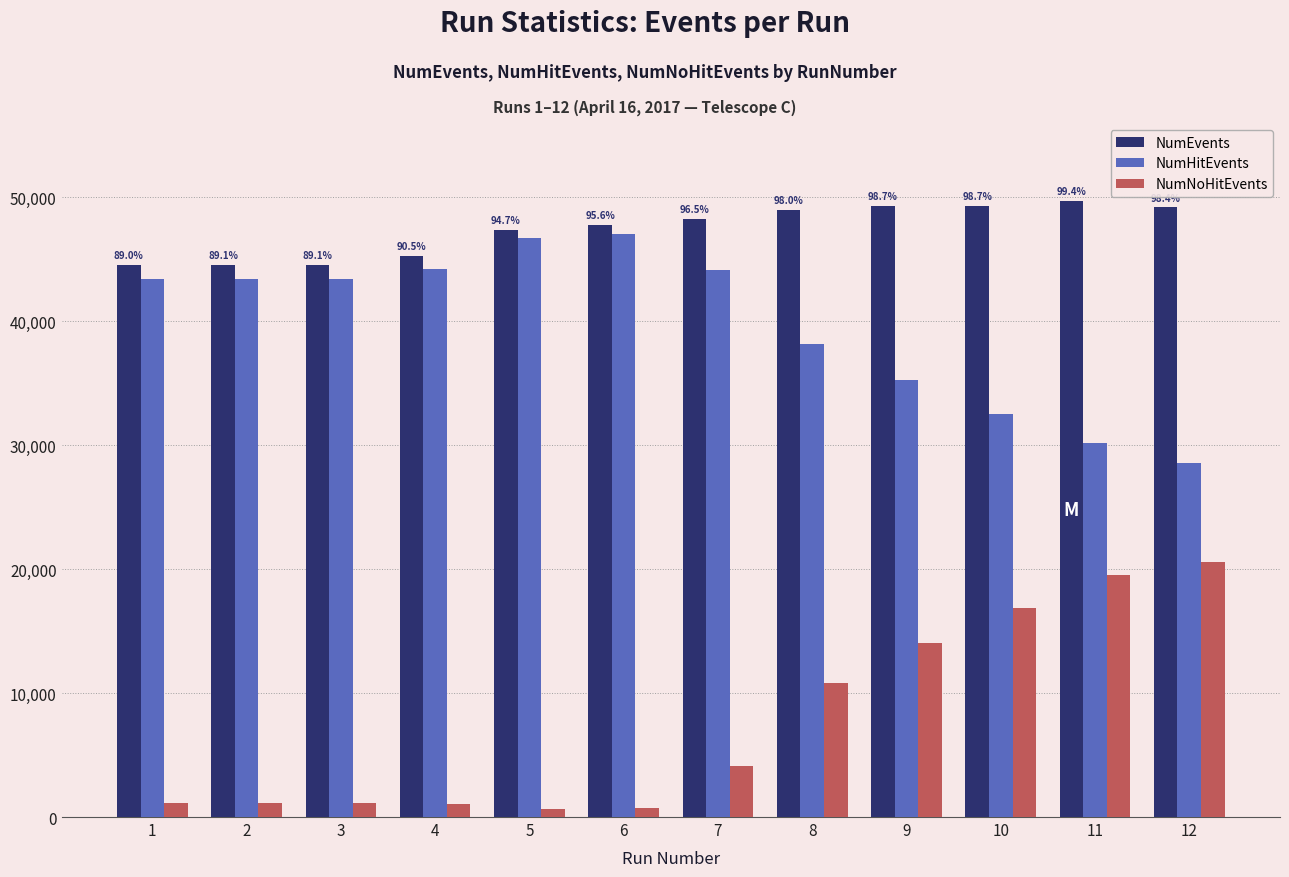

How many data points in NumHitEvents are less than 43388?

6